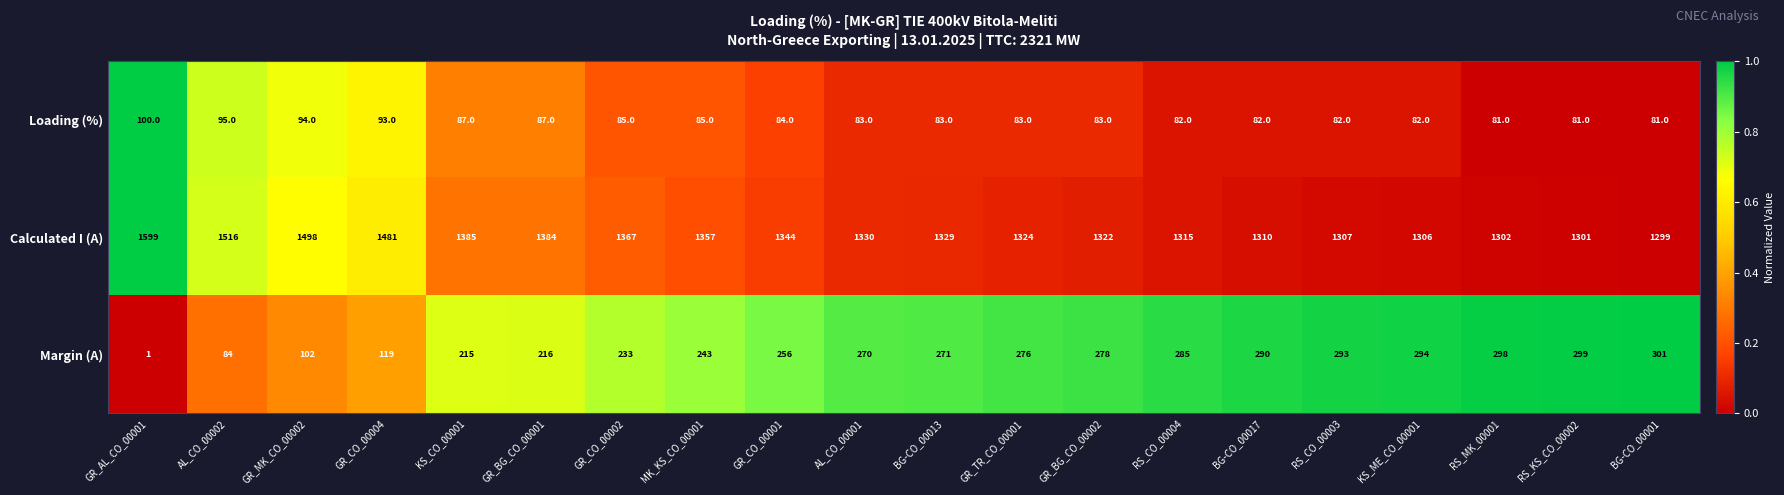

What is the difference between the Calculated I (A) values at BG-CO_00017 and GR_TR_CO_00001?

14